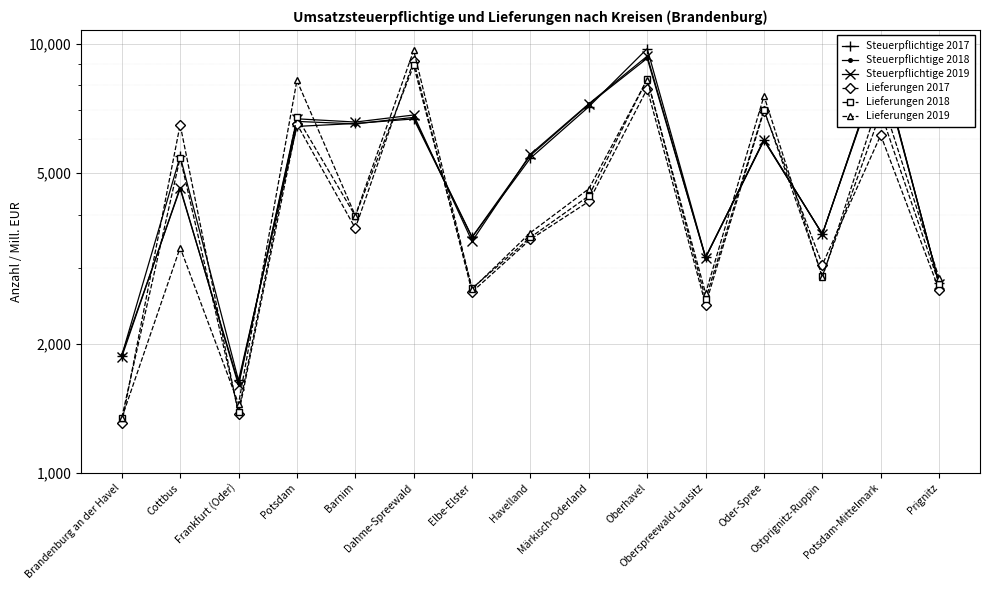

At which category does Steuerpflichtige 2019 reach its first local valley?

Frankfurt (Oder)